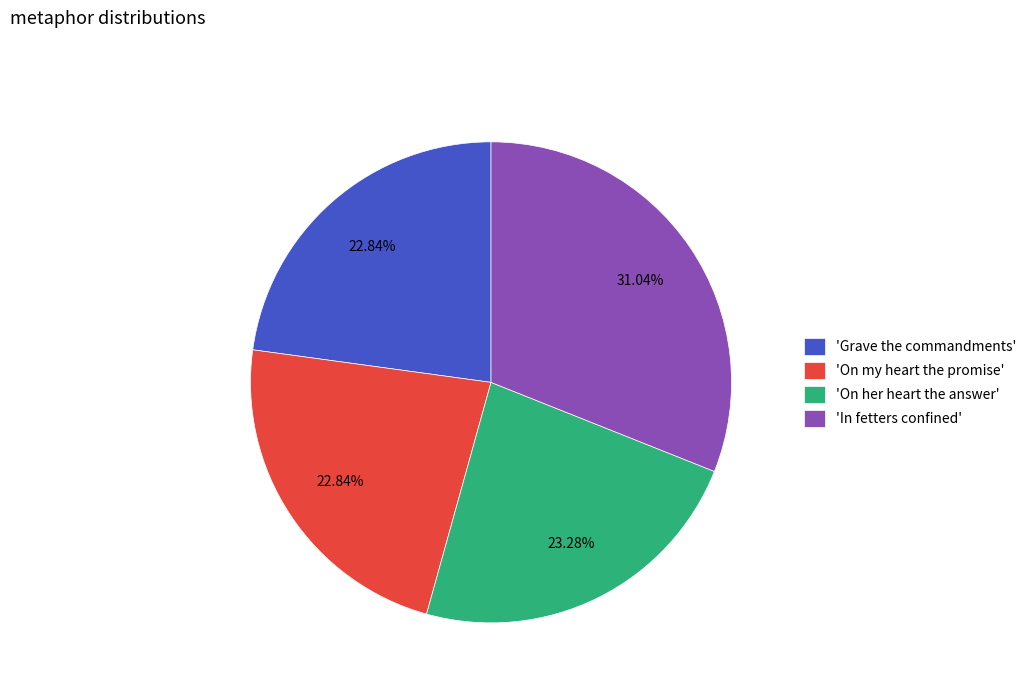

Which category has the biggest portion of the pie?

'In fetters confined'